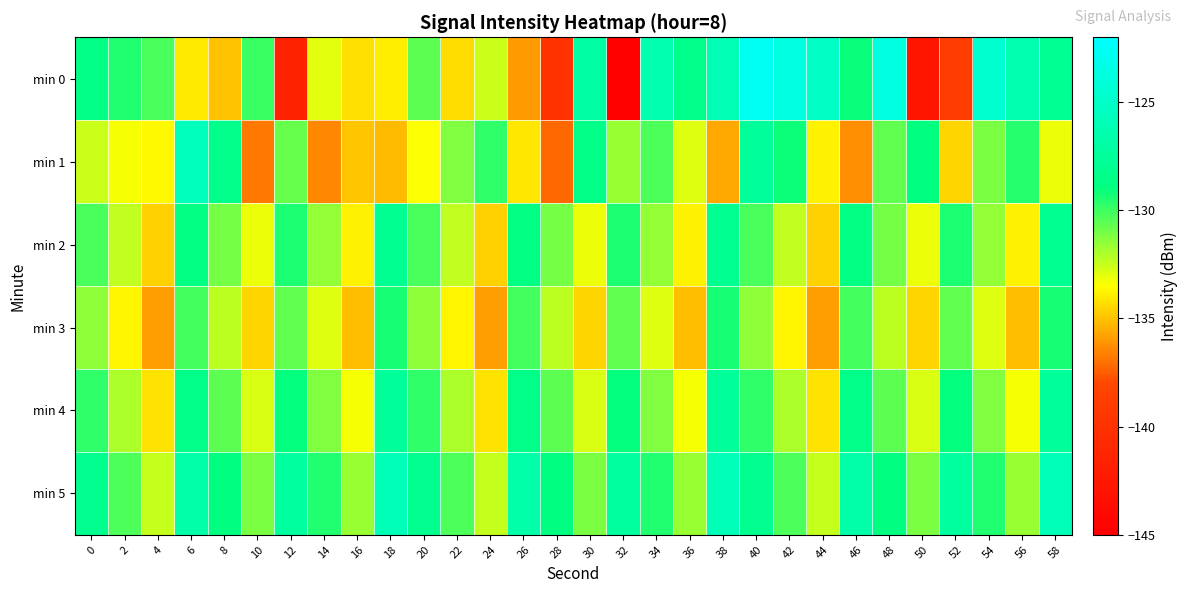

What is the difference between the highest and lowest values at 28?

11.0